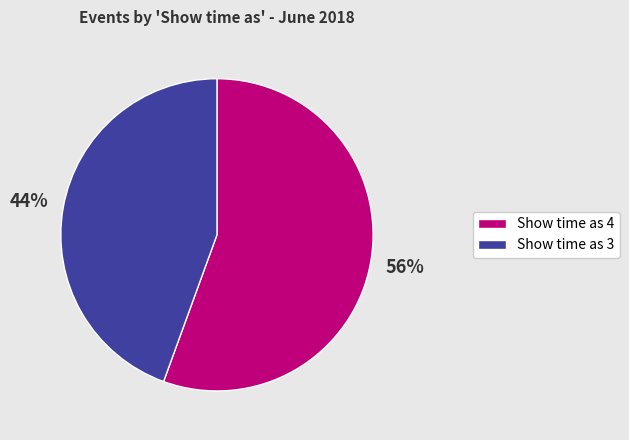

Rank the categories by value from lowest to highest.

Show time as 3, Show time as 4